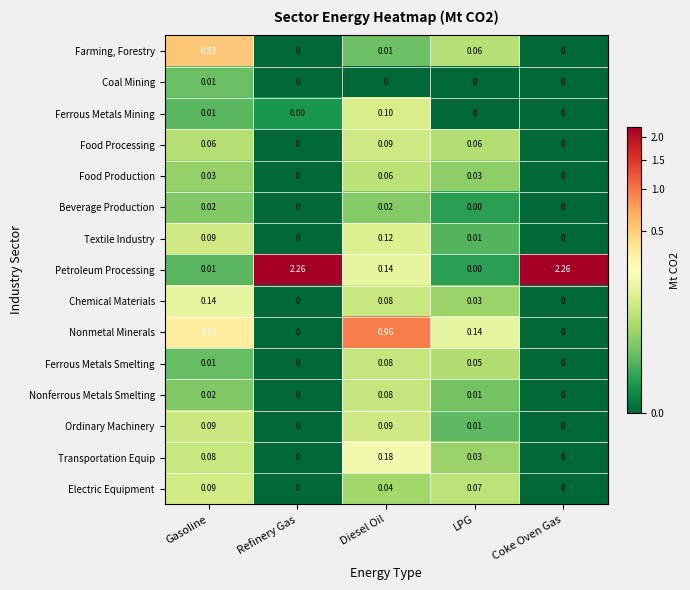

Which category has the highest value in the Ferrous Metals Mining series?

Diesel Oil